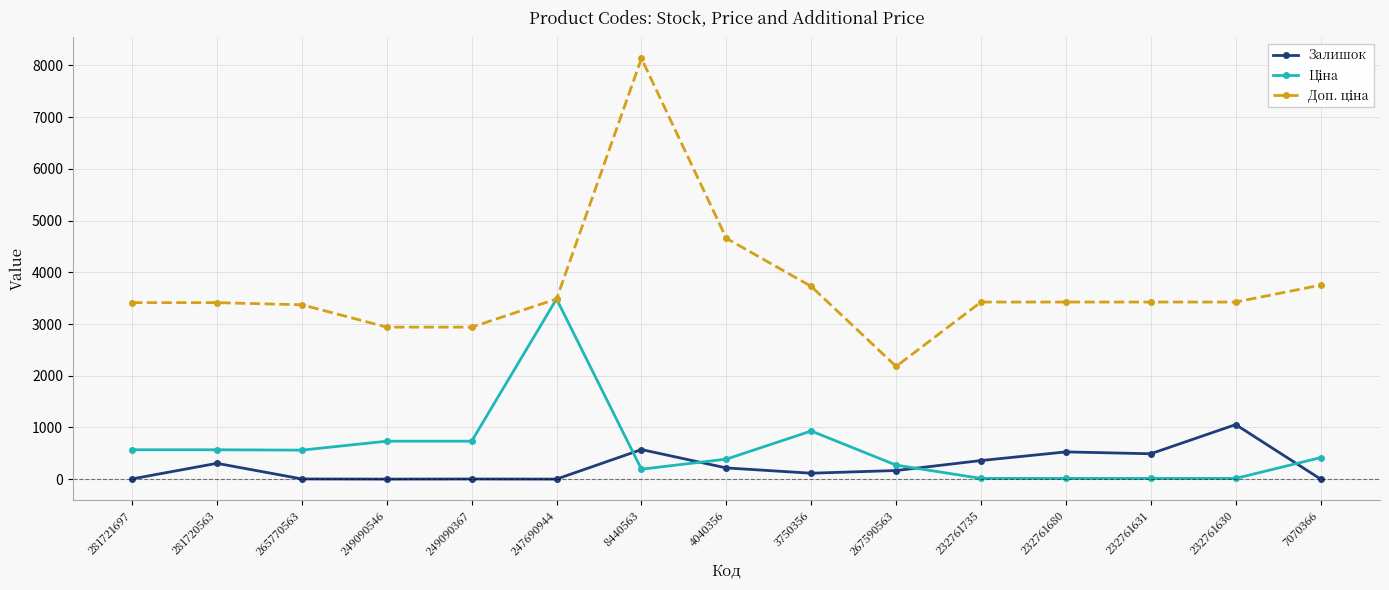

Which category has the highest value across all series?

8440563